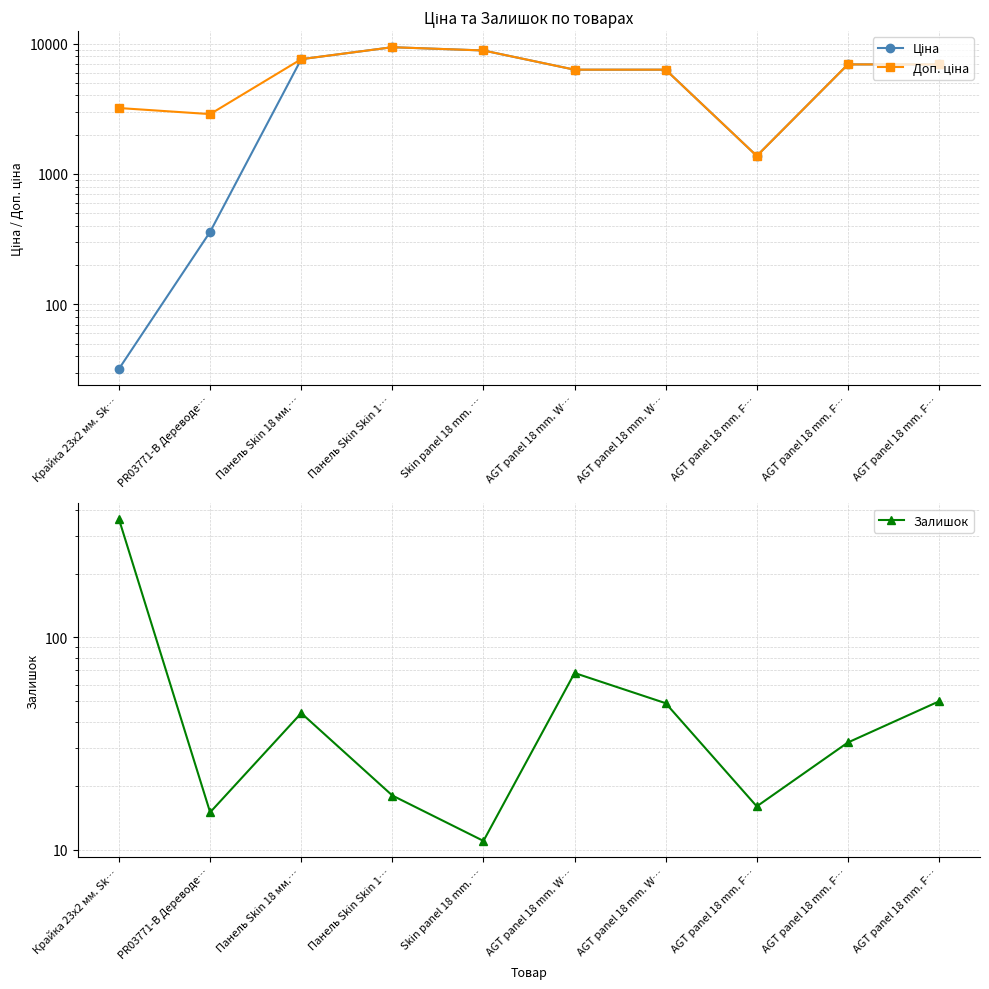

At Панель Skin 18 мм.…, list the series in order from smallest to largest.

Залишок, Ціна, Доп. ціна